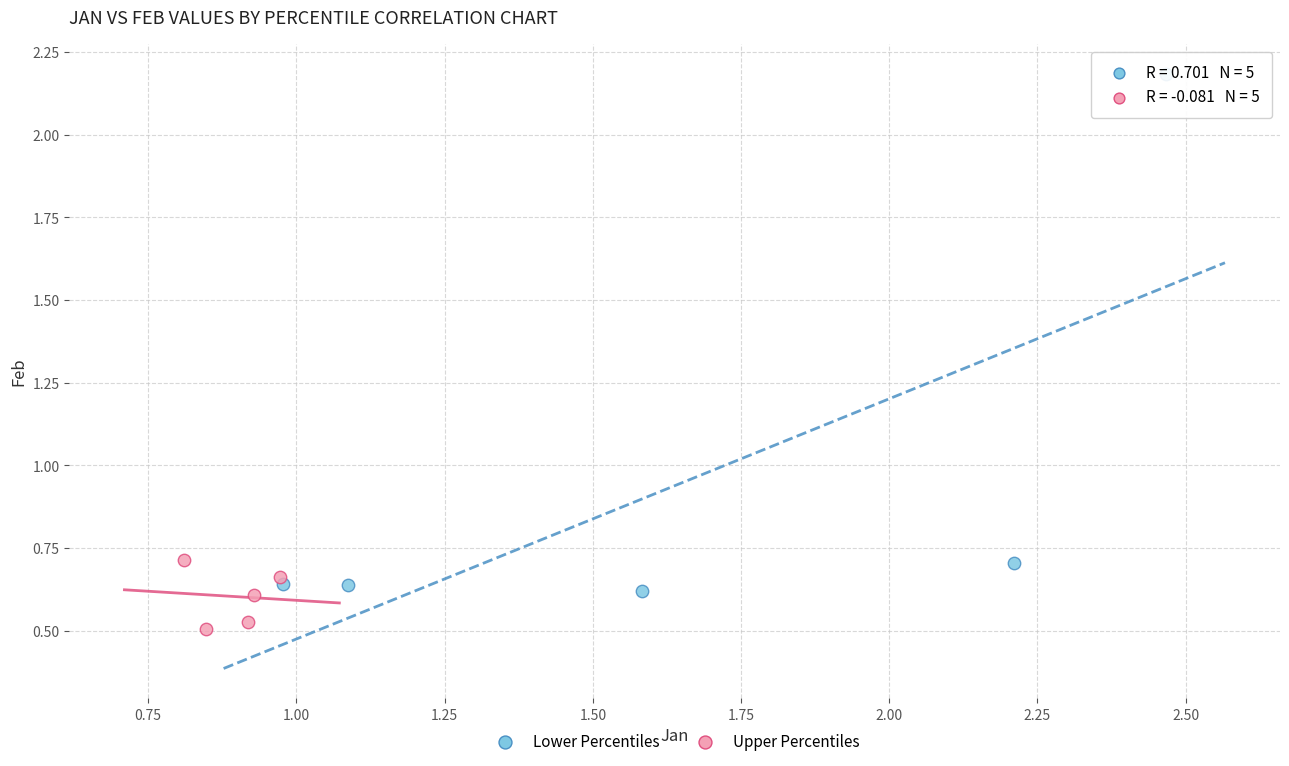

Which series contains the lowest Y value?

Upper Percentiles